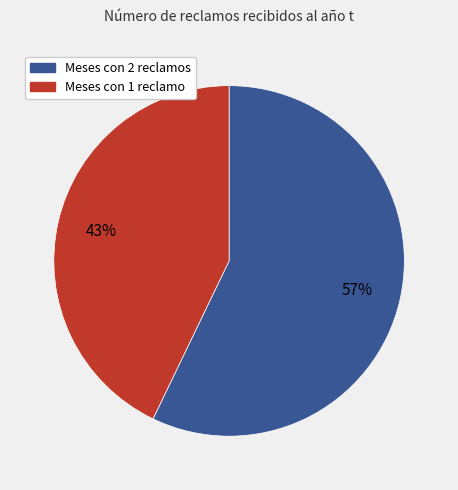

How many slices are in this pie chart?

2